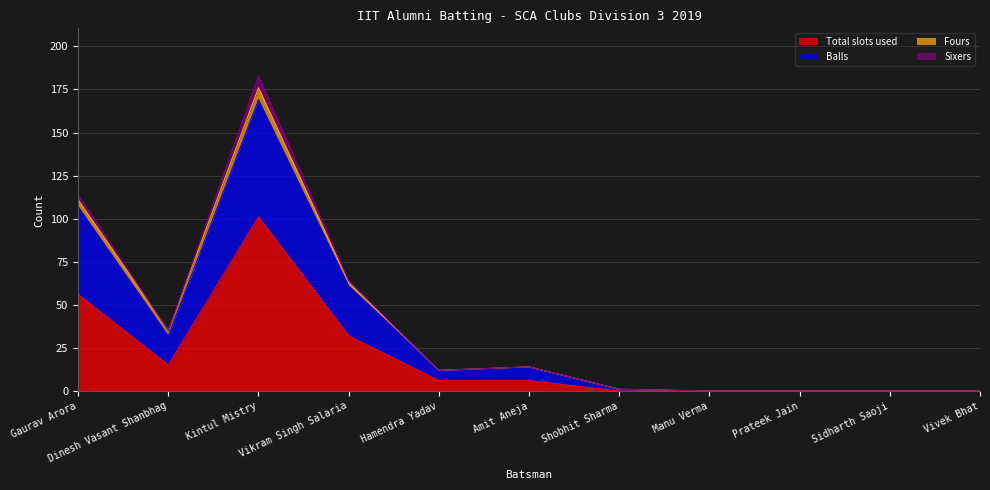

At which label does Total slots used reach its peak?

Kintul Mistry